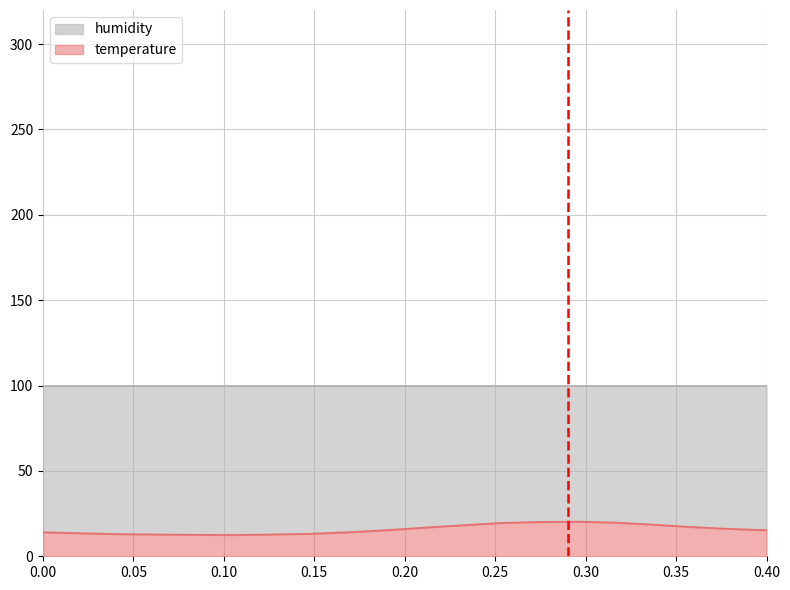

How many categories are shown in the chart?

20